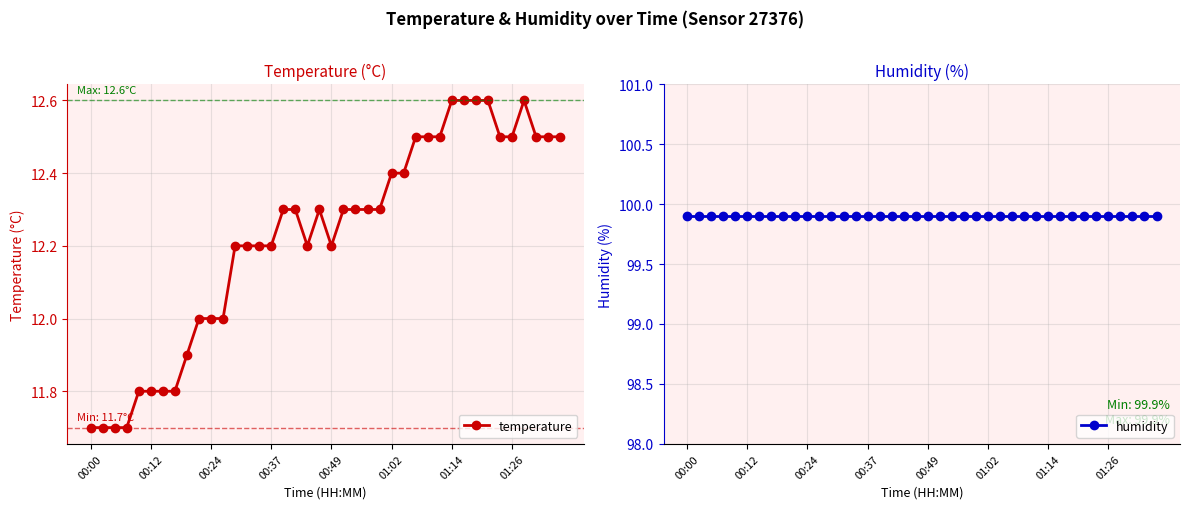

What is the maximum value for temperature?

12.6